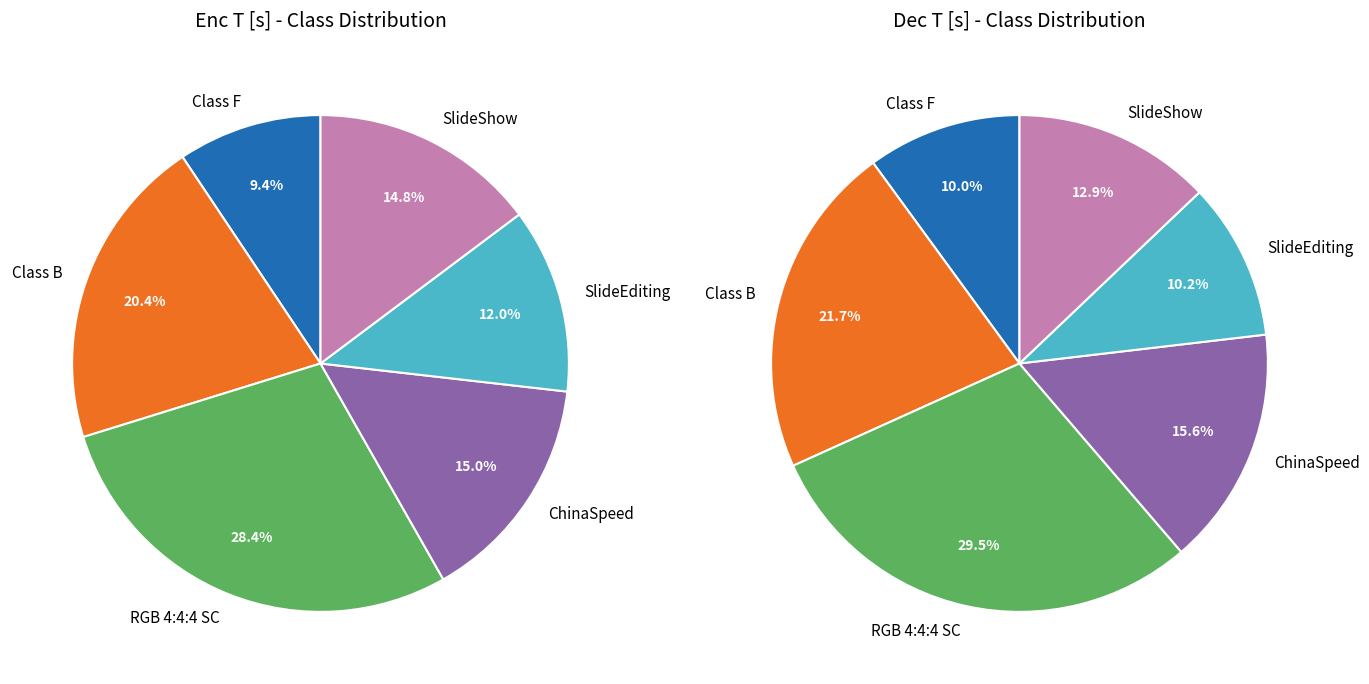

What percentage is NOT represented by RGB 4:4:4 SC?

71.6%